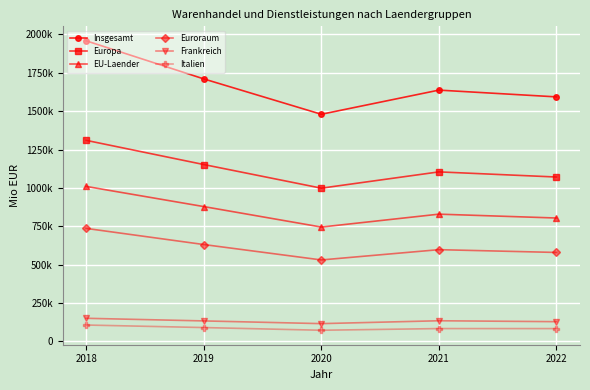

What is the difference between the highest and lowest values at 2022?

1509441